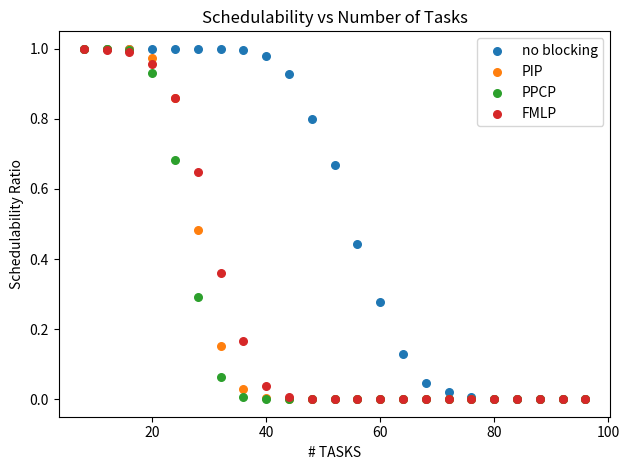

What are all the series names shown in the legend?

no blocking, PIP, PPCP, FMLP